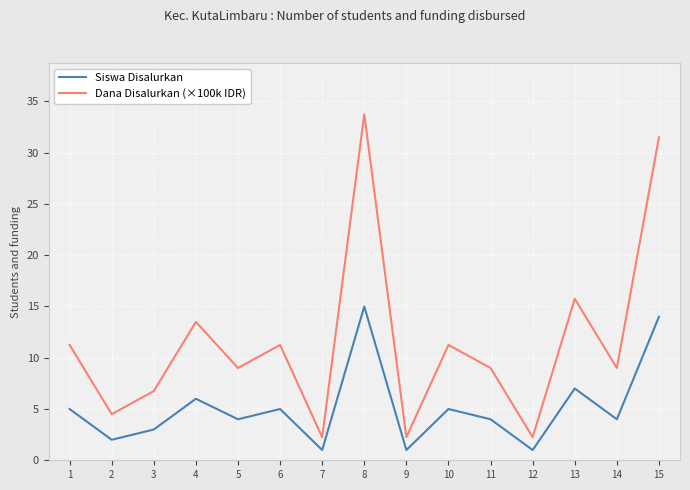

How many categories are shown in the chart?

15